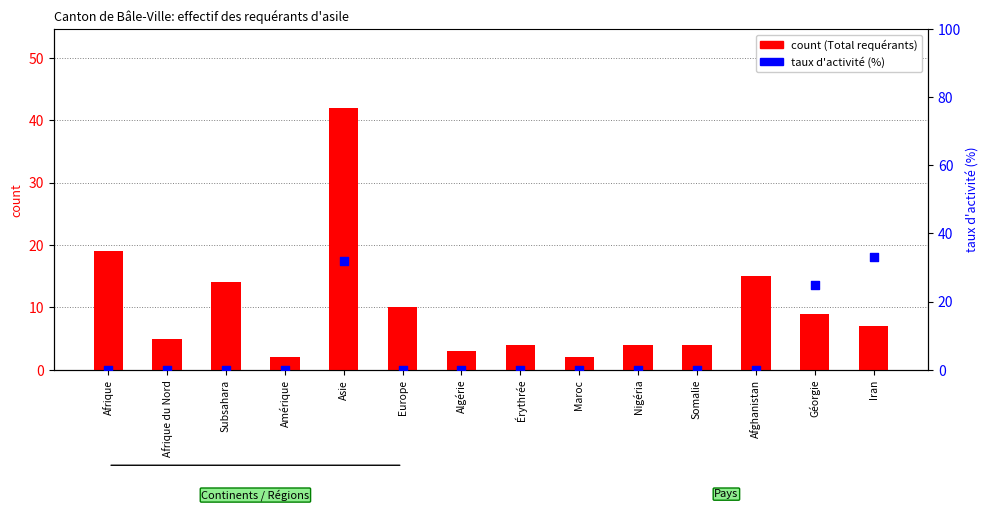

What is the total value across all series at Maroc?

2